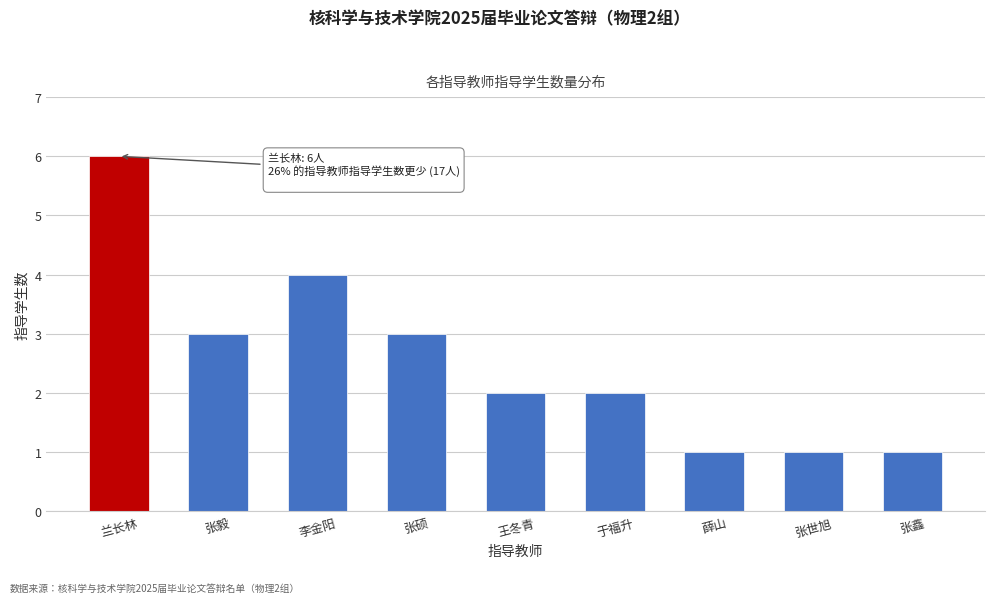

Reading left to right, extract all data points from this chart.

6	3	4	3	2	2	1	1	1